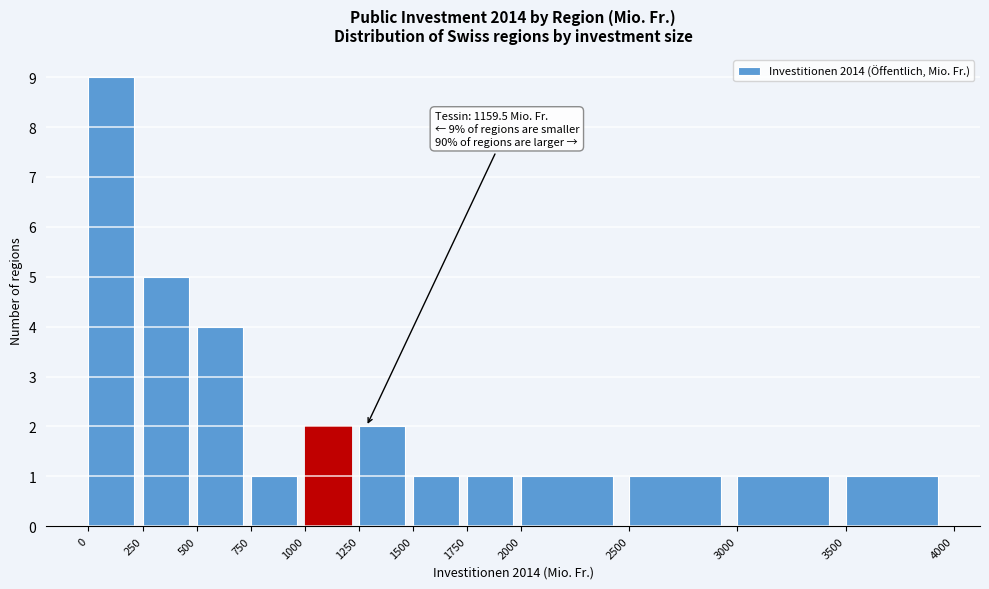

Which range on the x-axis has the tallest bar?

0 to 250